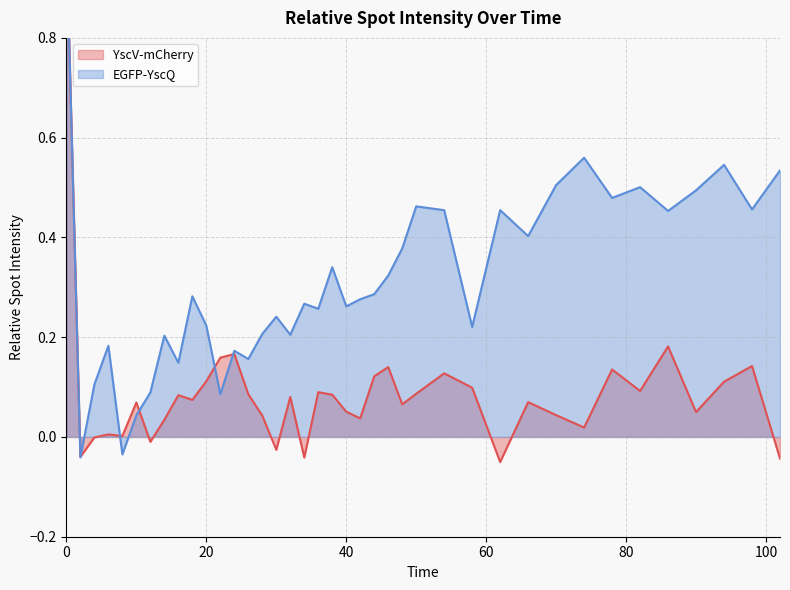

How many data points in YscV-mCherry are less than 0?

7